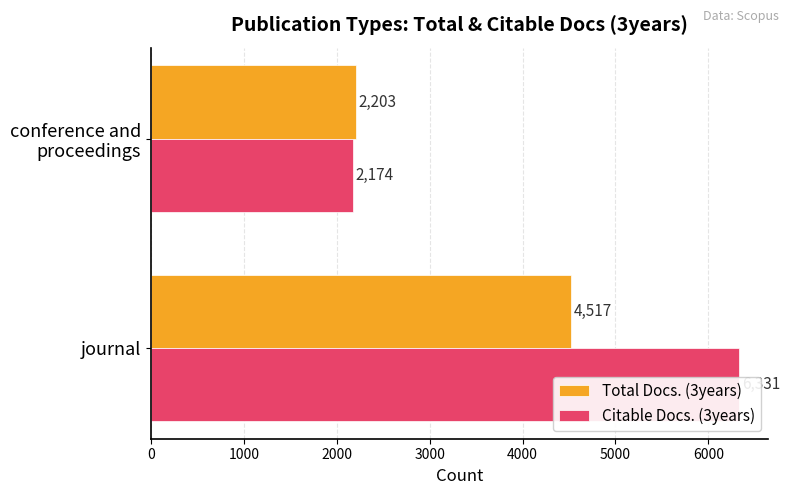

Reading right to left, extract all data points from this chart.

Total Docs. (3years): 1000=2203	0=4517
Citable Docs. (3years): 1000=2174	0=6331